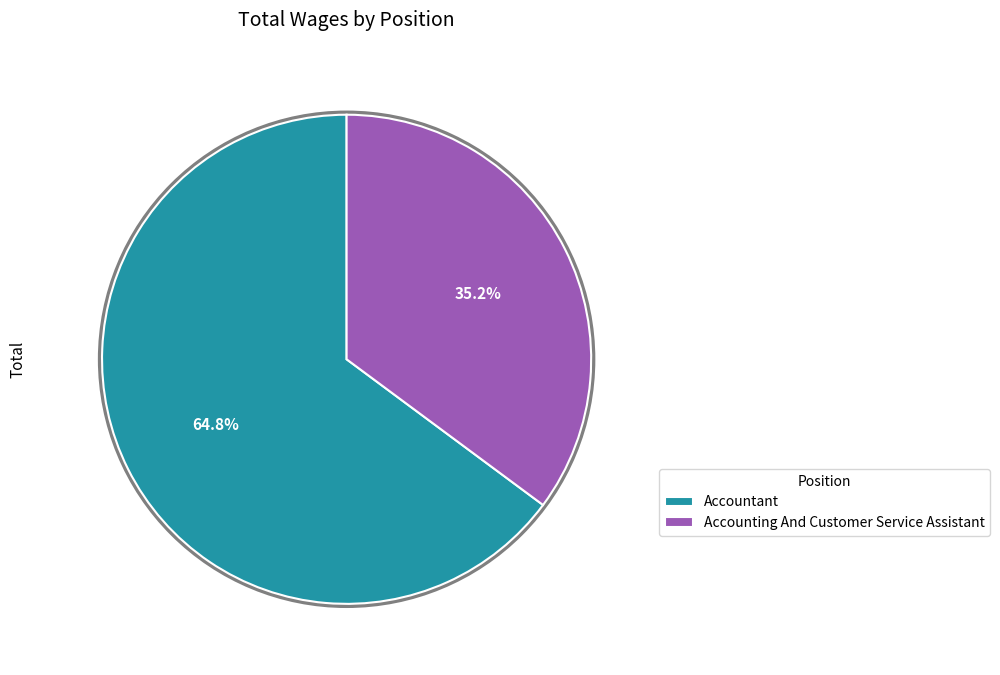

Does Accounting And Customer Service Assistant account for over 50% of the chart?

No